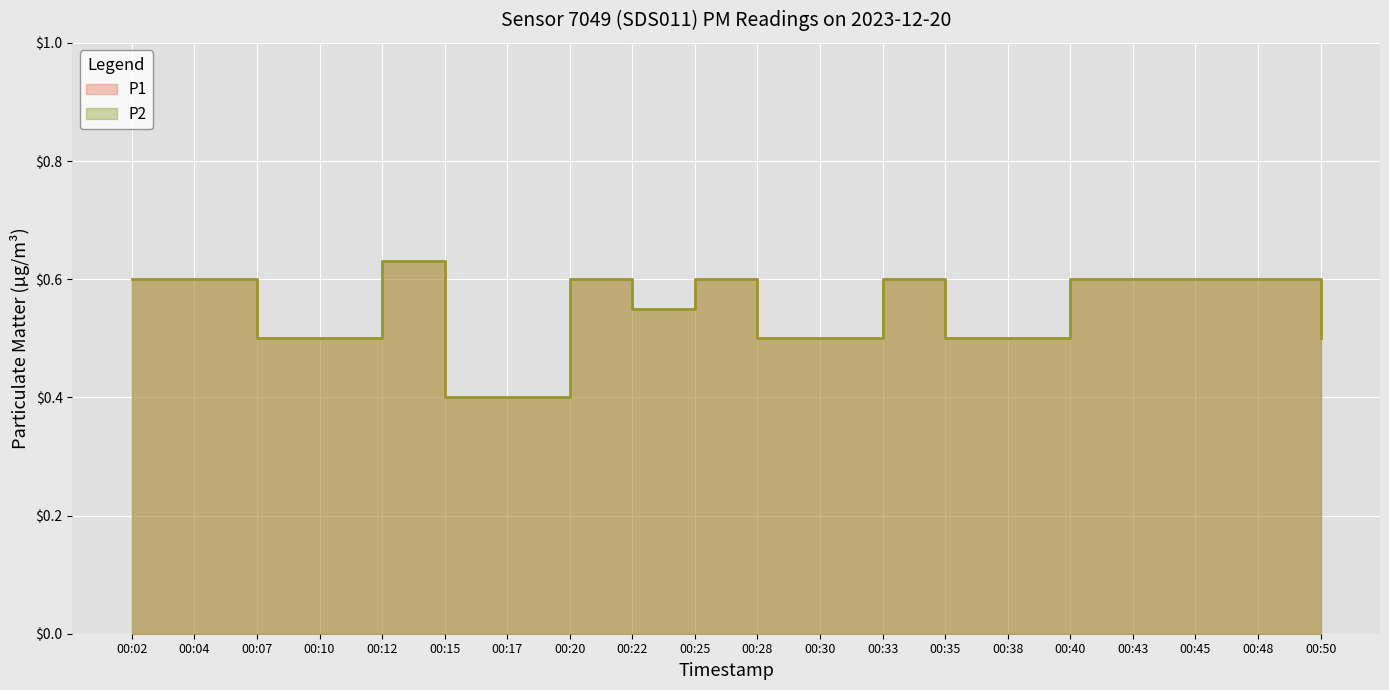

Reading right to left, what are all the values shown in this chart?

P1: 0.5	0.6	0.6	0.6	0.6	0.5	0.5	0.6	0.5	0.5	0.6	0.6	0.6	0.4	0.4	0.6	0.5	0.5	0.6	0.6
P2: 0.5	0.6	0.6	0.6	0.6	0.5	0.5	0.6	0.5	0.5	0.6	0.6	0.6	0.4	0.4	0.6	0.5	0.5	0.6	0.6